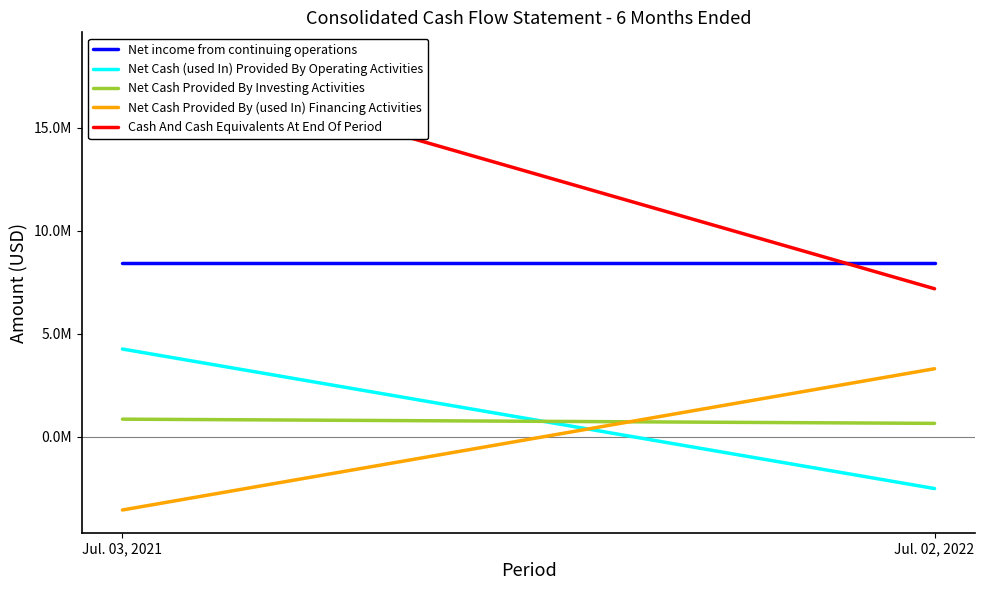

What is the value of the Net Cash Provided By Investing Activities point at the 2nd from the left?

659177